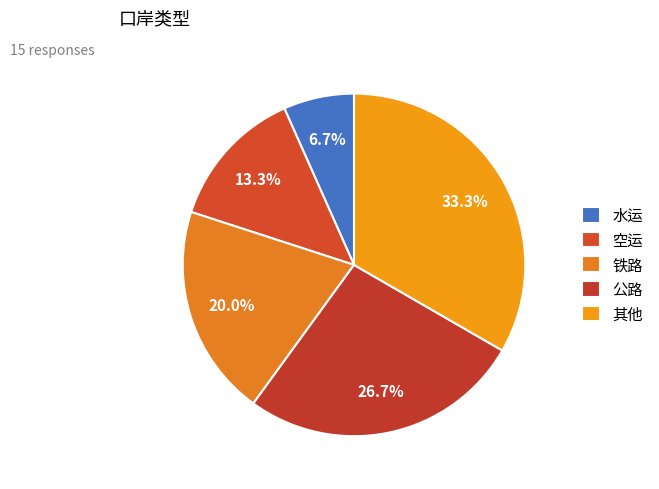

Rank the categories by value from highest to lowest.

其他, 公路, 铁路, 空运, 水运